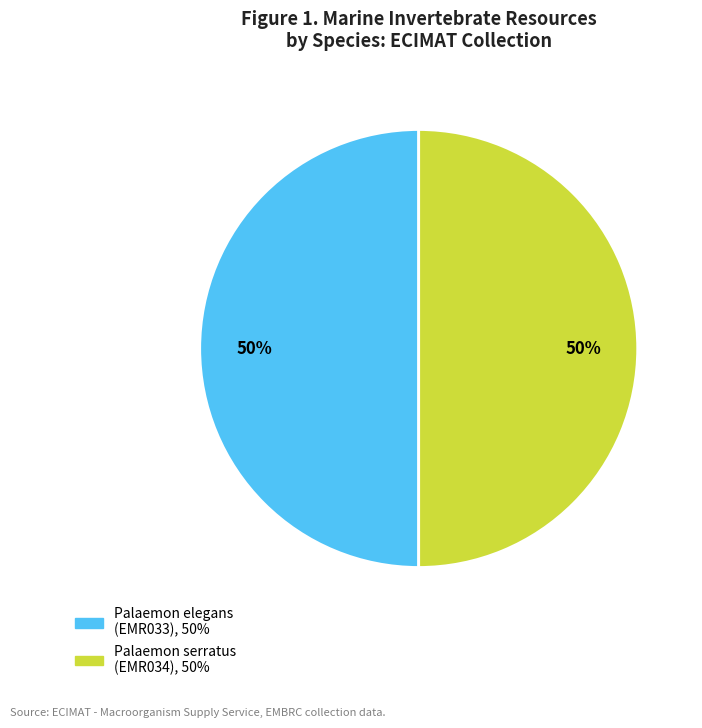

To the nearest percent, what is the combined percentage of Palaemon serratus (EMR034) and Palaemon elegans (EMR033)?

100%